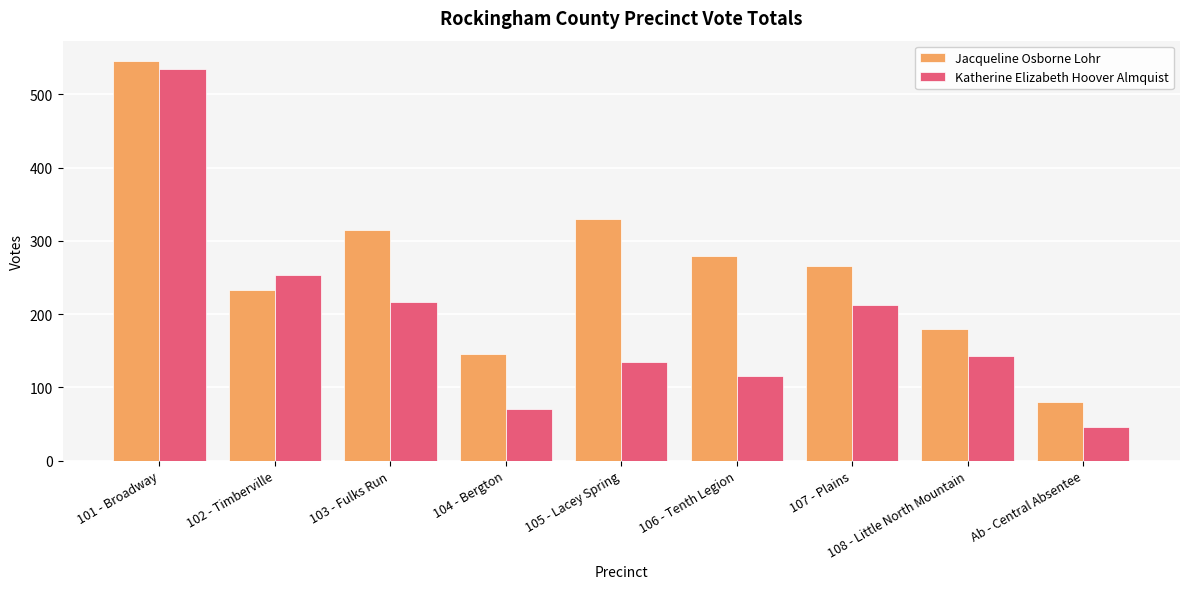

Which series has the largest range (max minus min)?

Katherine Elizabeth Hoover Almquist